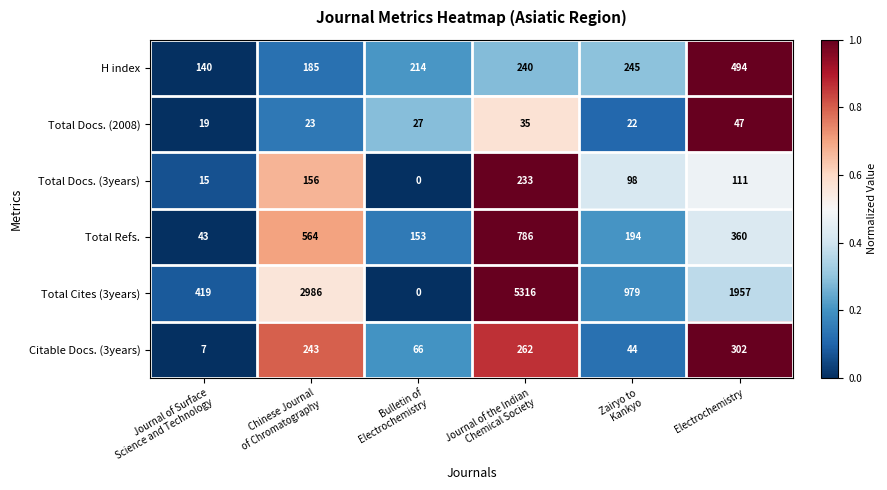

What is the total value across all series at Electrochemistry?

3271